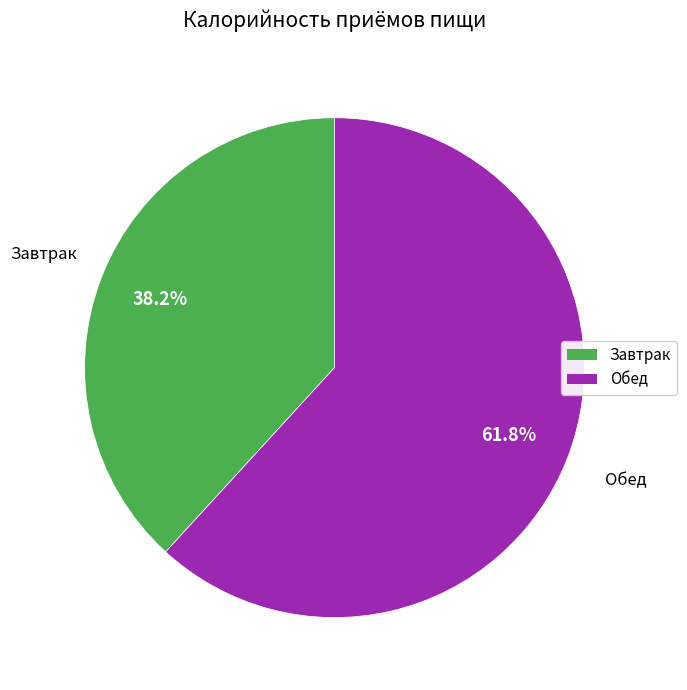

Which has a higher value, Обед or Завтрак?

Обед